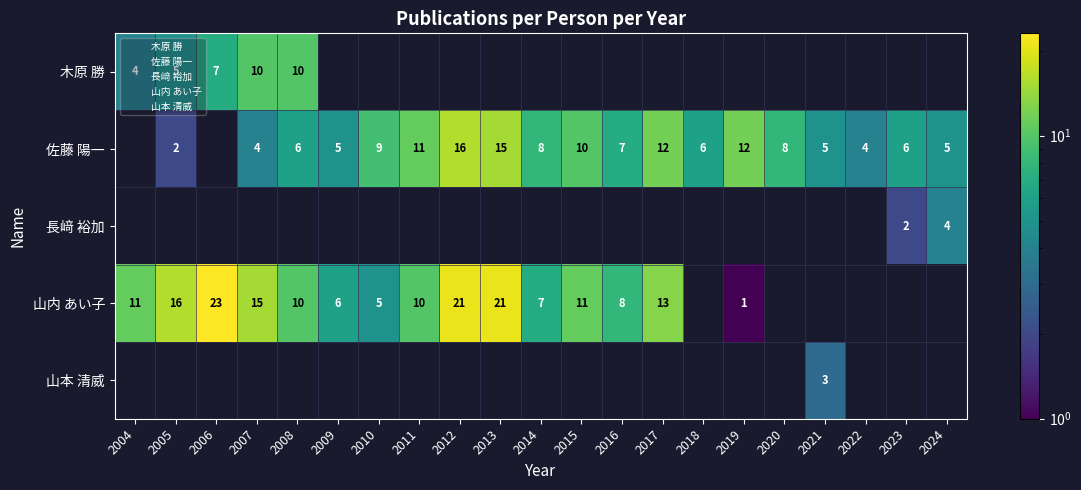

At which label does 佐藤 陽一 first exceed 6?

2010